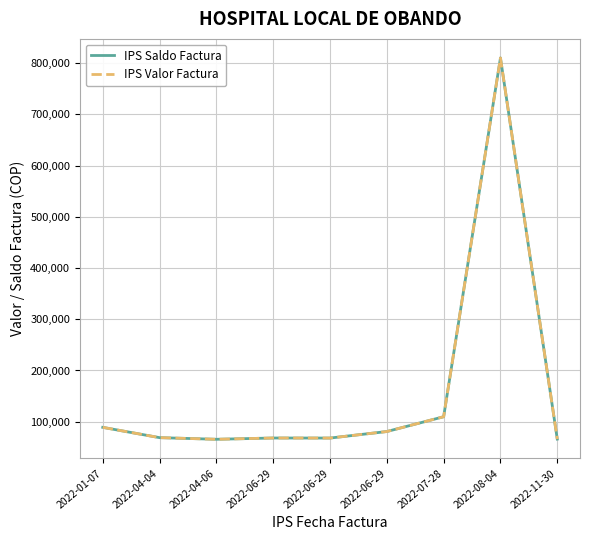

At which category does the chart reach its peak across all series?

2022-08-04